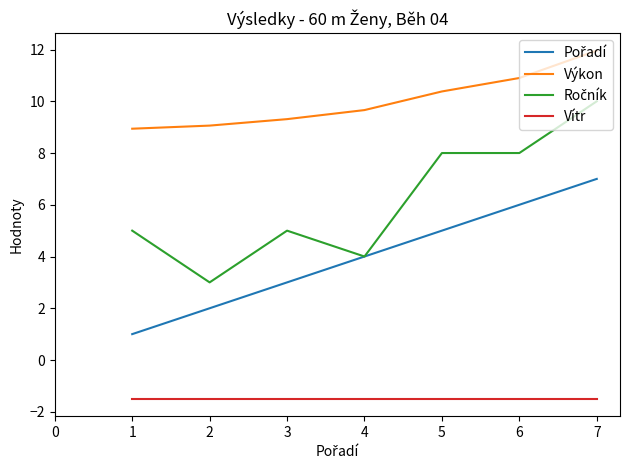

True or false: Výkon and Vítr cross at least once.

False